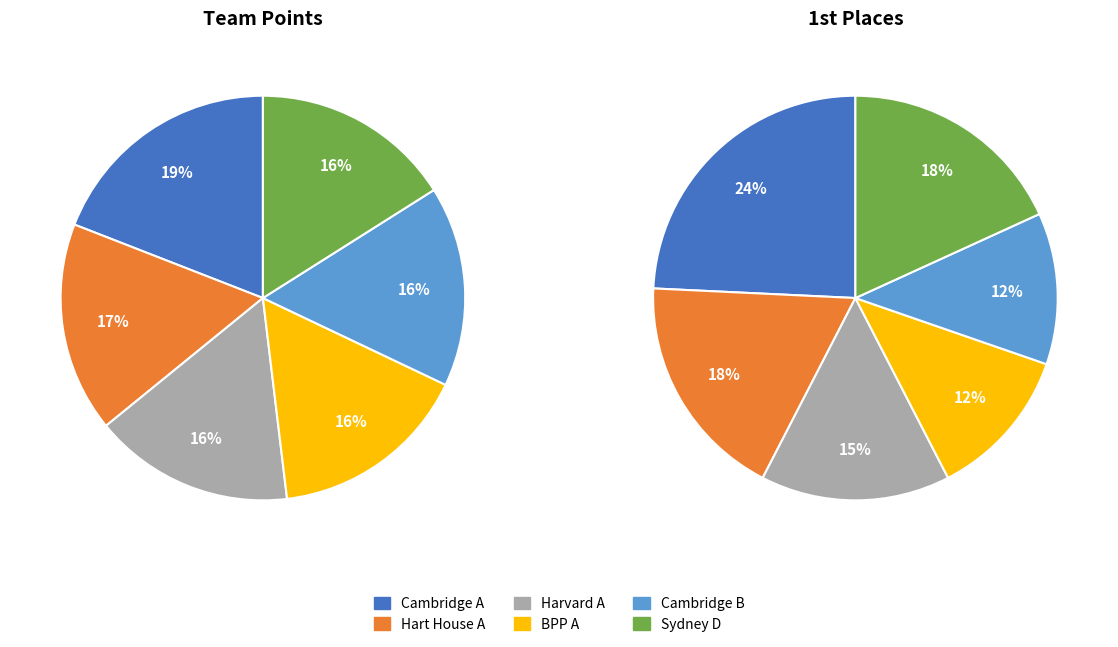

How many slices are in this pie chart?

6